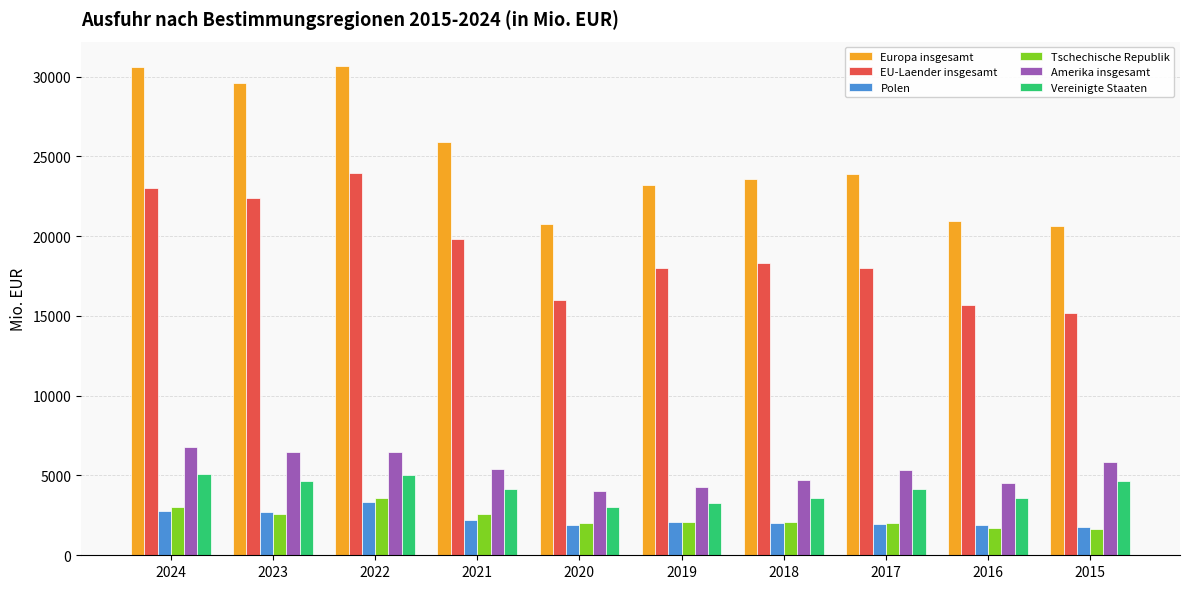

What is the total value across all series at 2016?

48374.4